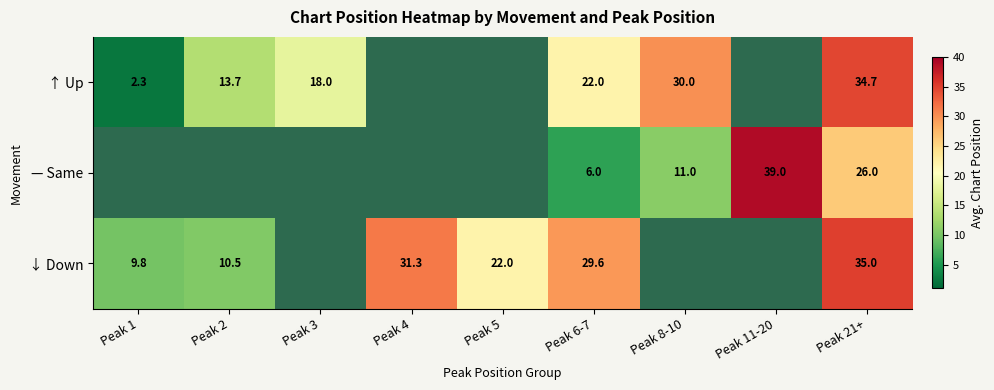

What is the lowest value of the ↓ Down series?

9.8